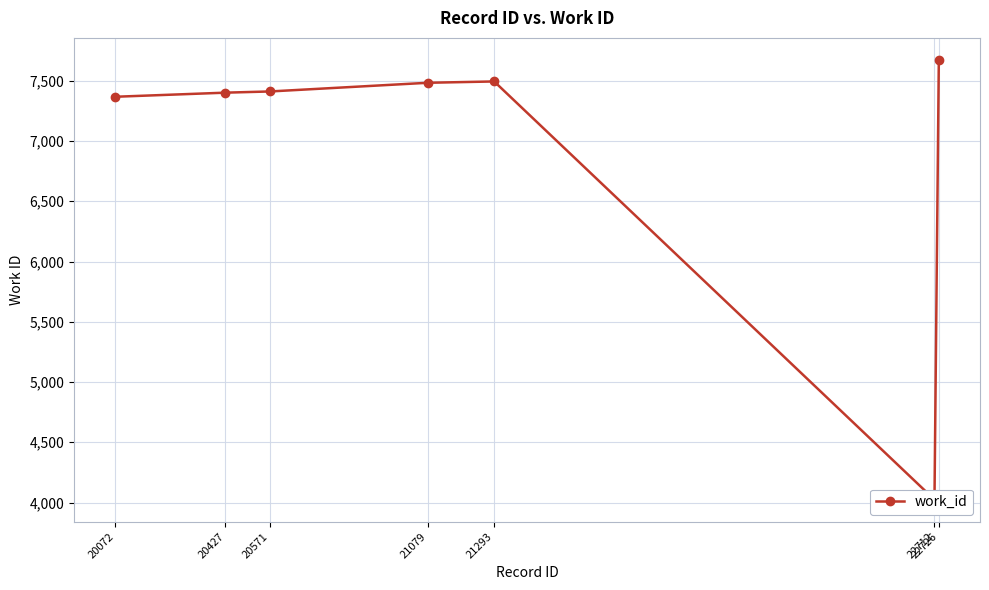

What is the change in value from 21079 to 21293?

+11